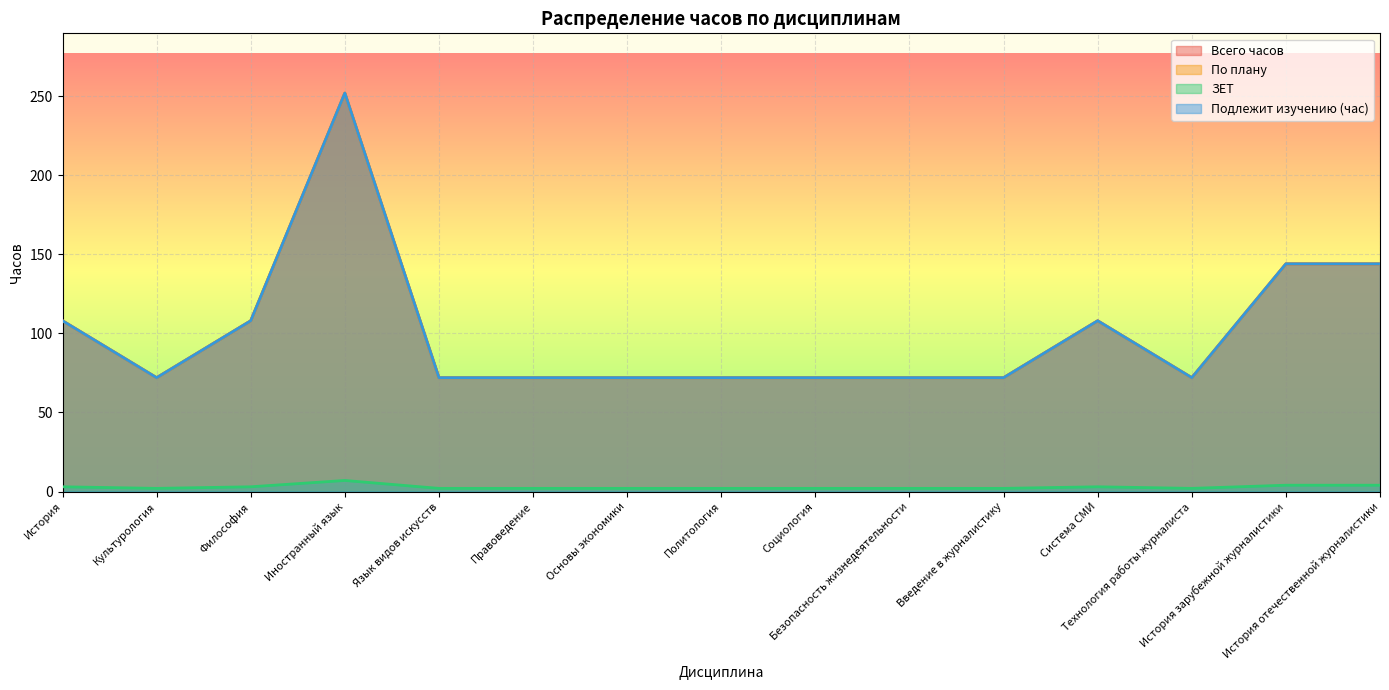

Which series has the largest range (max minus min)?

Всего часов